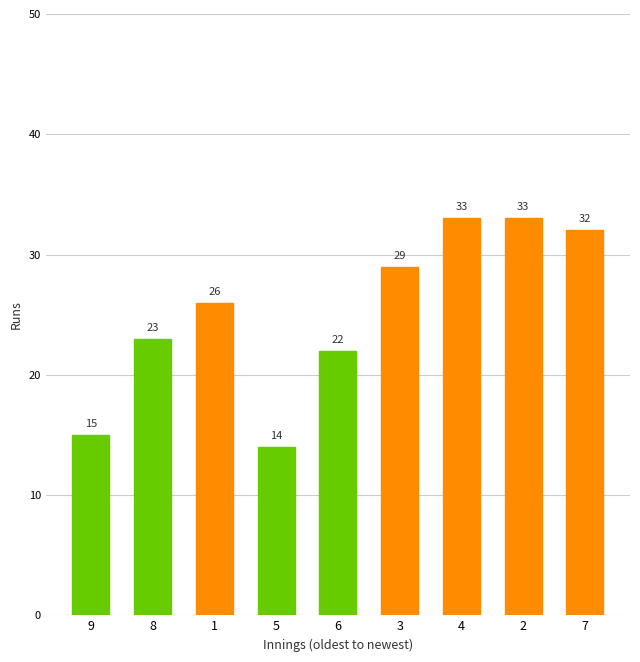

What is the maximum value shown in the chart?

33